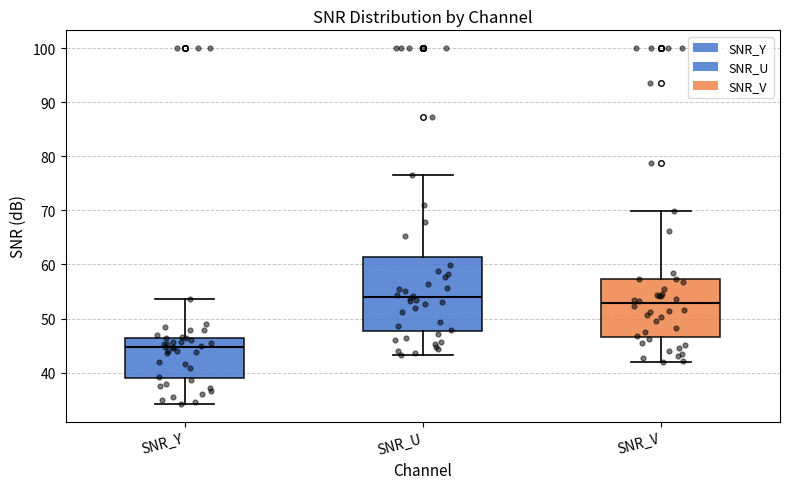

Reading left to right, read every box against the y-axis: the position of its median line, the range the box covers, and the ends of its whiskers. The values are not printed on the chart, so give them approximately, as read against the axis.

SNR_Y: median 45, box 39 to 46, whiskers 34 to 54
SNR_U: median 54, box 48 to 61, whiskers 43 to 77
SNR_V: median 53, box 47 to 57, whiskers 42 to 70